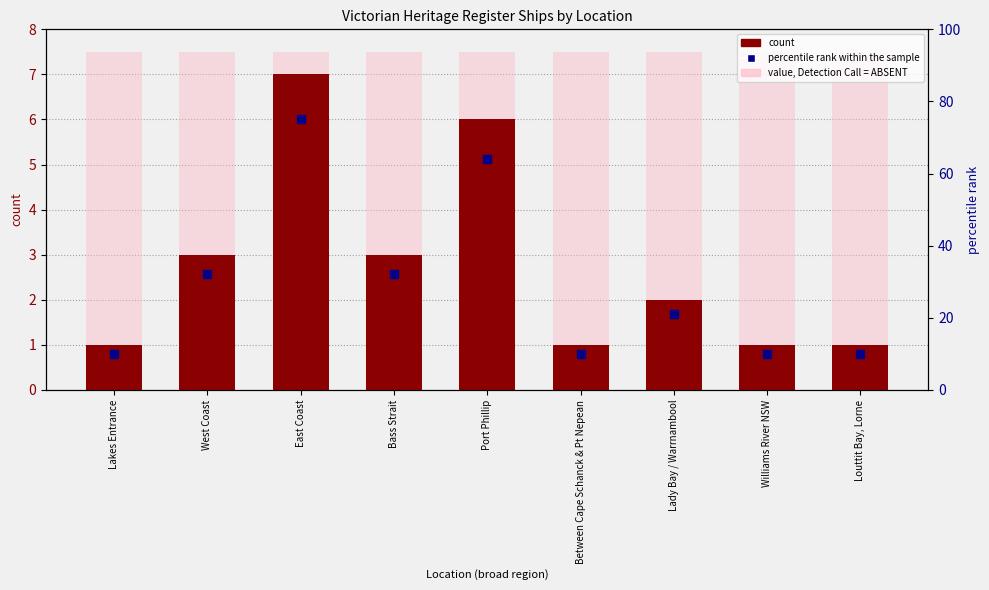

At how many categories does at least one series exceed 69?

1